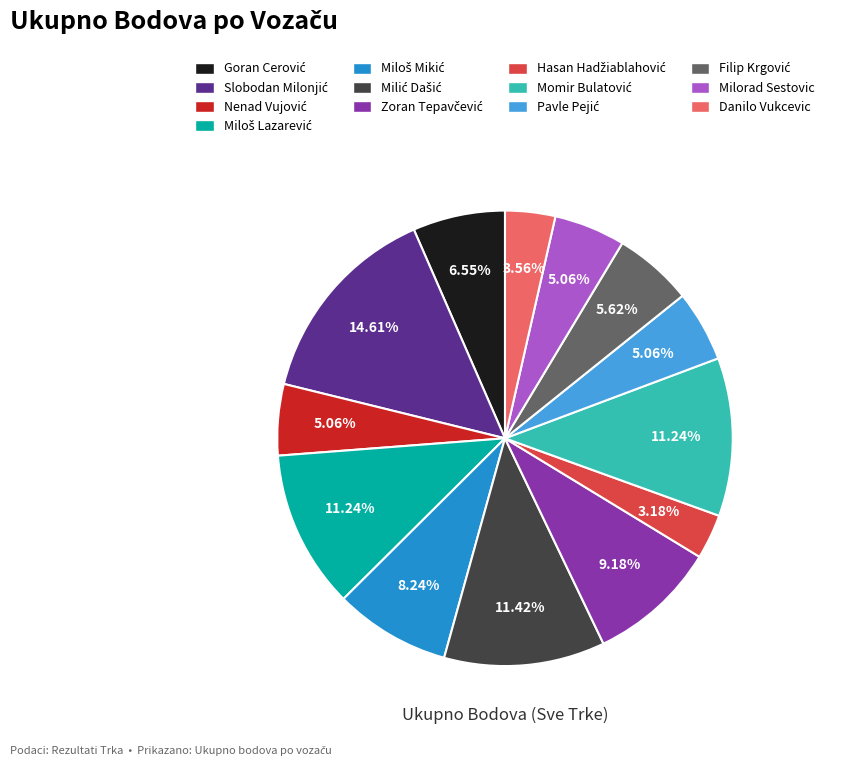

What percentage is the Danilo Vukcevic slice, to the nearest percent?

4%